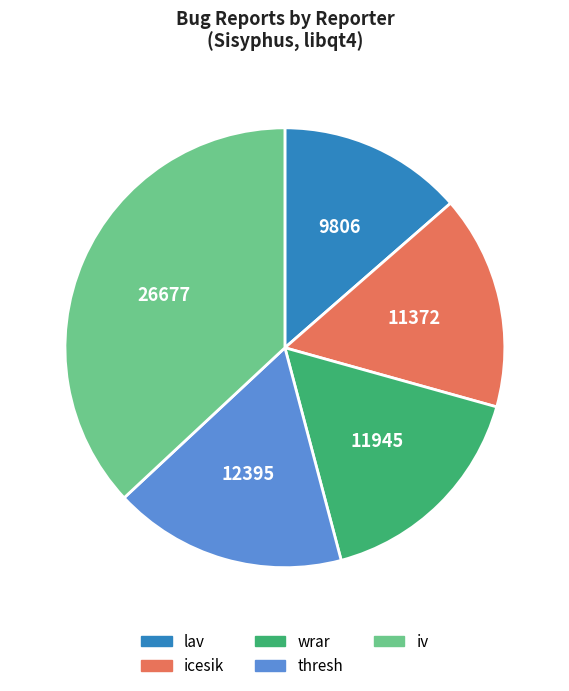

Do iv and thresh together represent more than half of the pie?

Yes